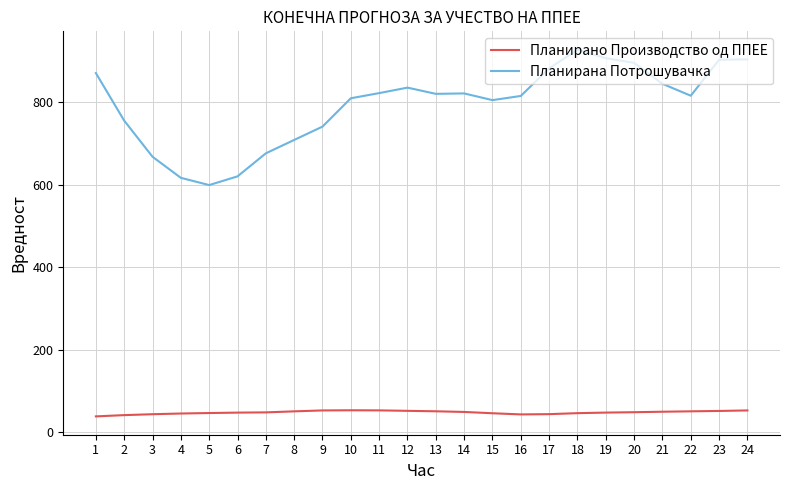

What is the minimum value shown in the chart?

38.7